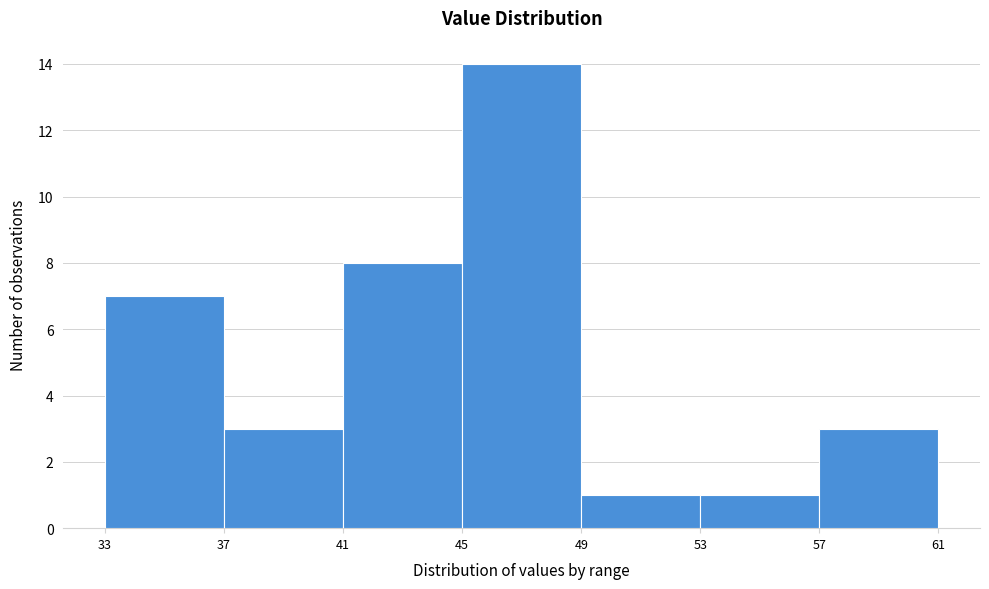

Over which range of the x-axis is the bar tallest?

45 to 49